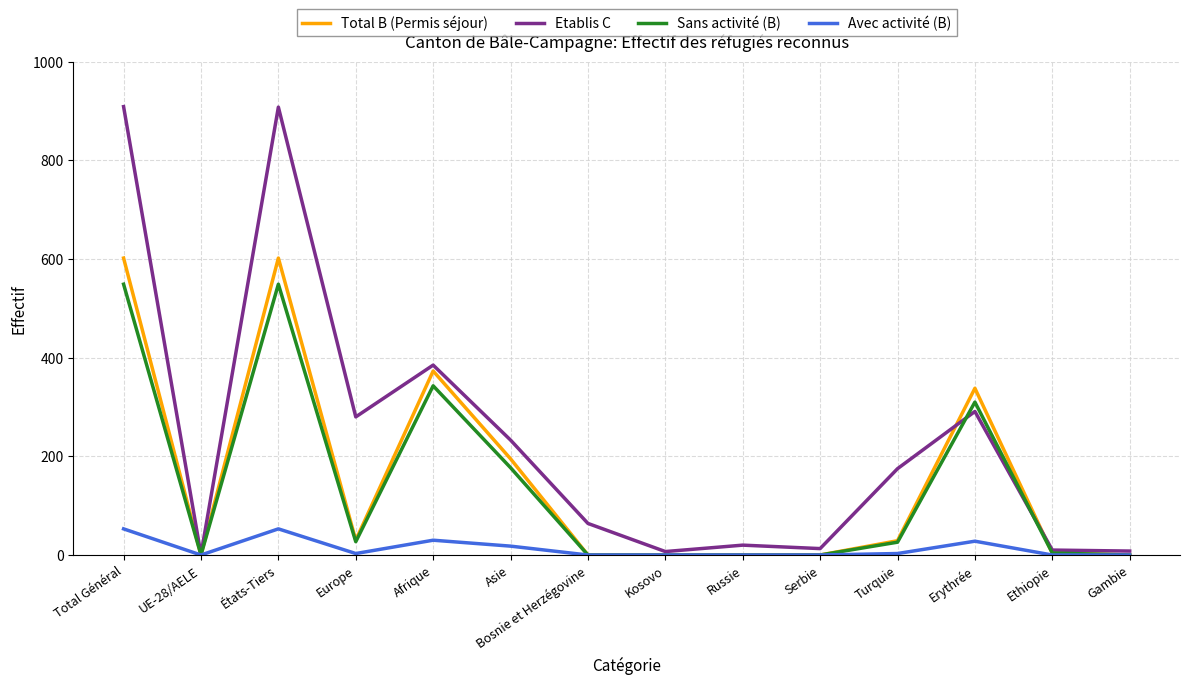

What are all the series names shown in the legend?

Total B (Permis séjour), Etablis C, Sans activité (B), Avec activité (B)